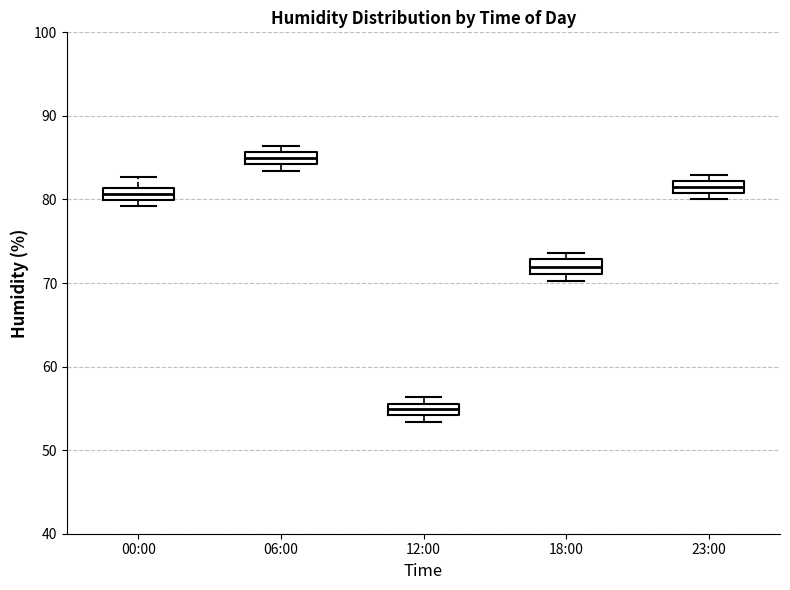

Which box's median line is the highest?

06:00